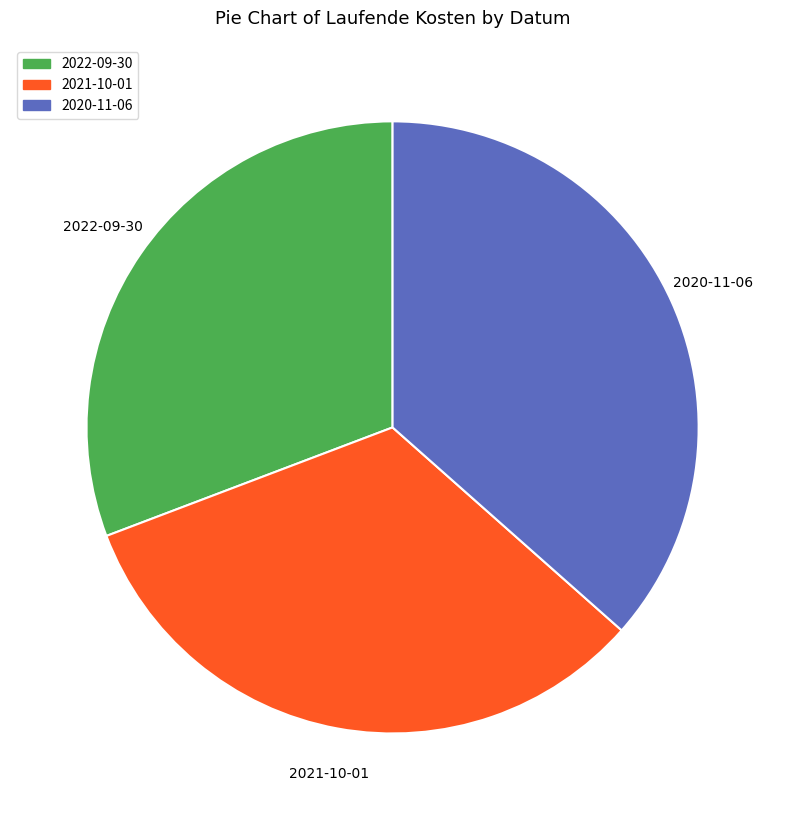

Is it true that 2021-10-01 is 33% of the pie?

True